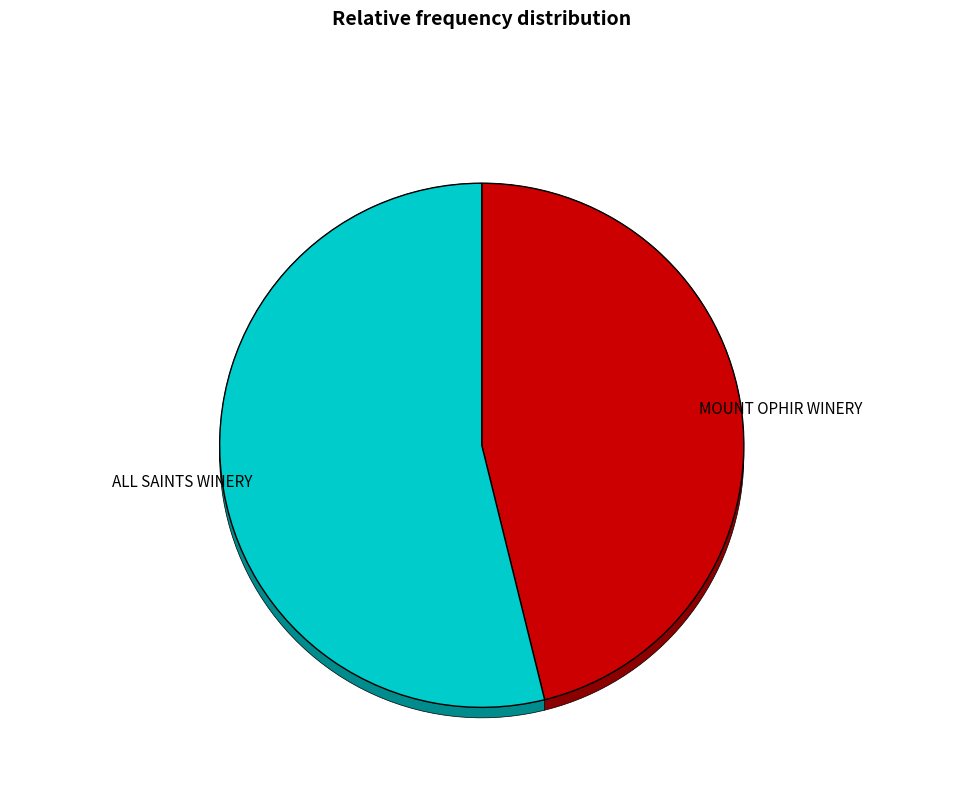

To the nearest percent, what portion does ALL SAINTS WINERY represent?

54%